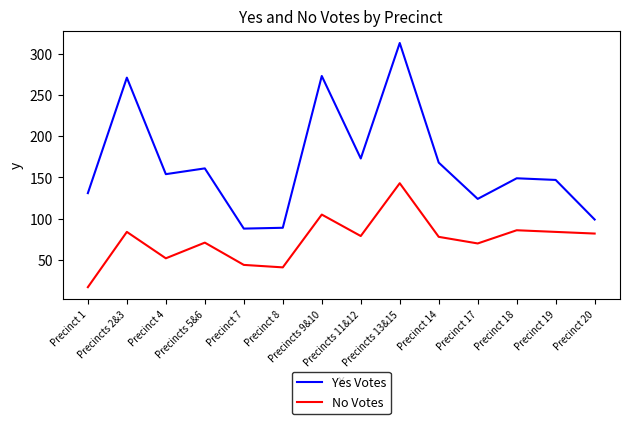

Which series changed the most between Precinct 1 and Precincts 13&15?

Yes Votes